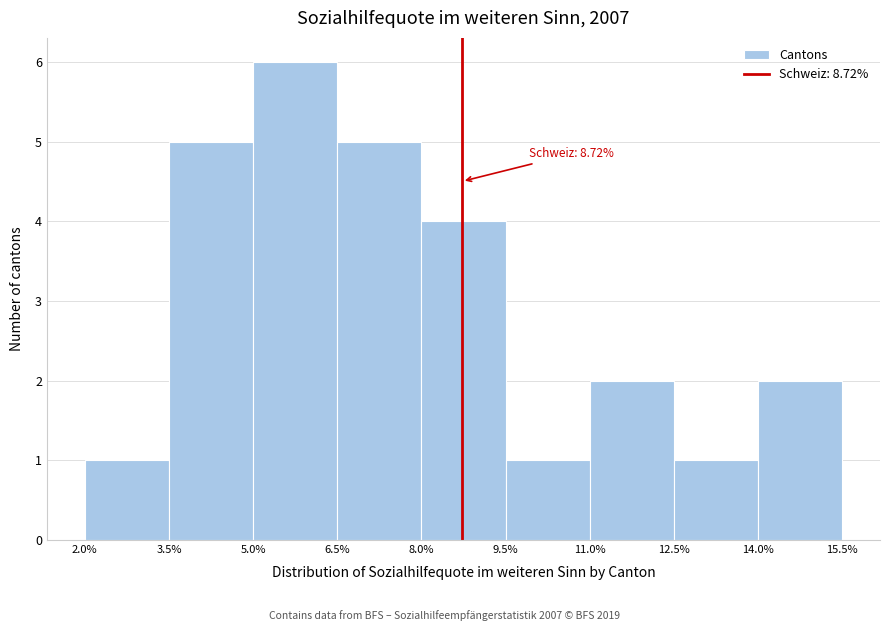

Over which range of the x-axis is the bar tallest?

5.0% to 6.5%